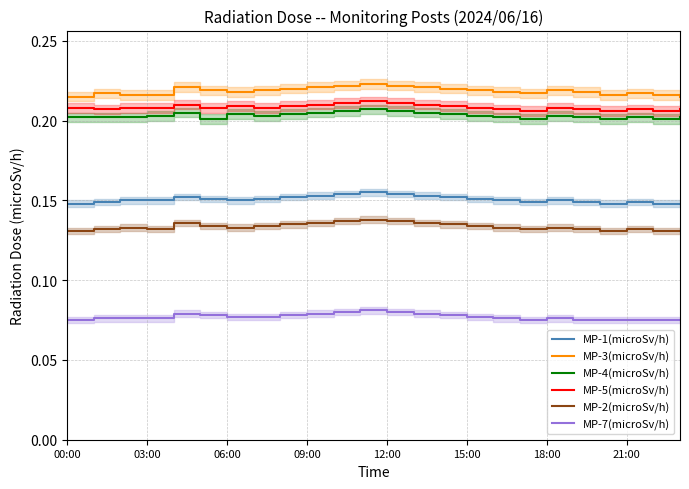

Reading left to right, transcribe all the data shown in this chart.

MP-1(microSv/h): 0.1	0.1	0.1	0.1	0.2	0.2	0.1	0.2	0.2	0.2	0.2	0.2	0.2	0.2	0.2	0.2	0.1	0.1	0.1	0.1	0.1	0.1	0.1	0.1
MP-3(microSv/h): 0.2	0.2	0.2	0.2	0.2	0.2	0.2	0.2	0.2	0.2	0.2	0.2	0.2	0.2	0.2	0.2	0.2	0.2	0.2	0.2	0.2	0.2	0.2	0.2
MP-4(microSv/h): 0.2	0.2	0.2	0.2	0.2	0.2	0.2	0.2	0.2	0.2	0.2	0.2	0.2	0.2	0.2	0.2	0.2	0.2	0.2	0.2	0.2	0.2	0.2	0.2
MP-5(microSv/h): 0.2	0.2	0.2	0.2	0.2	0.2	0.2	0.2	0.2	0.2	0.2	0.2	0.2	0.2	0.2	0.2	0.2	0.2	0.2	0.2	0.2	0.2	0.2	0.2
MP-2(microSv/h): 0.1	0.1	0.1	0.1	0.1	0.1	0.1	0.1	0.1	0.1	0.1	0.1	0.1	0.1	0.1	0.1	0.1	0.1	0.1	0.1	0.1	0.1	0.1	0.1
MP-7(microSv/h): 0.1	0.1	0.1	0.1	0.1	0.1	0.1	0.1	0.1	0.1	0.1	0.1	0.1	0.1	0.1	0.1	0.1	0.1	0.1	0.1	0.1	0.1	0.1	0.1